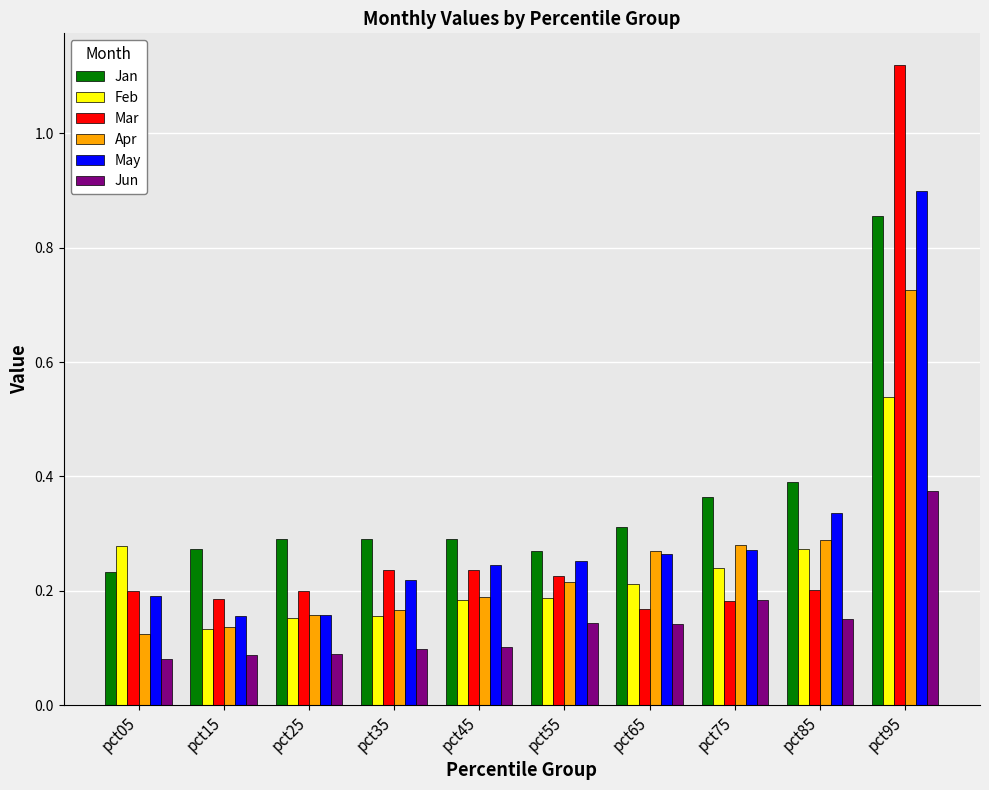

What is the sum of all Jan values?

3.6